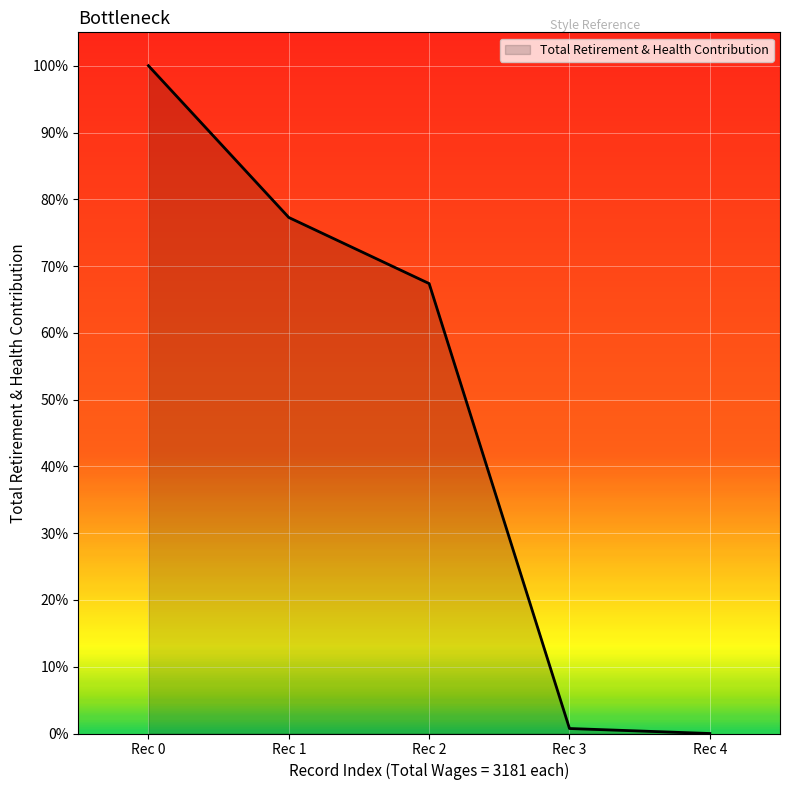

Does the chart have visible grid lines?

Yes